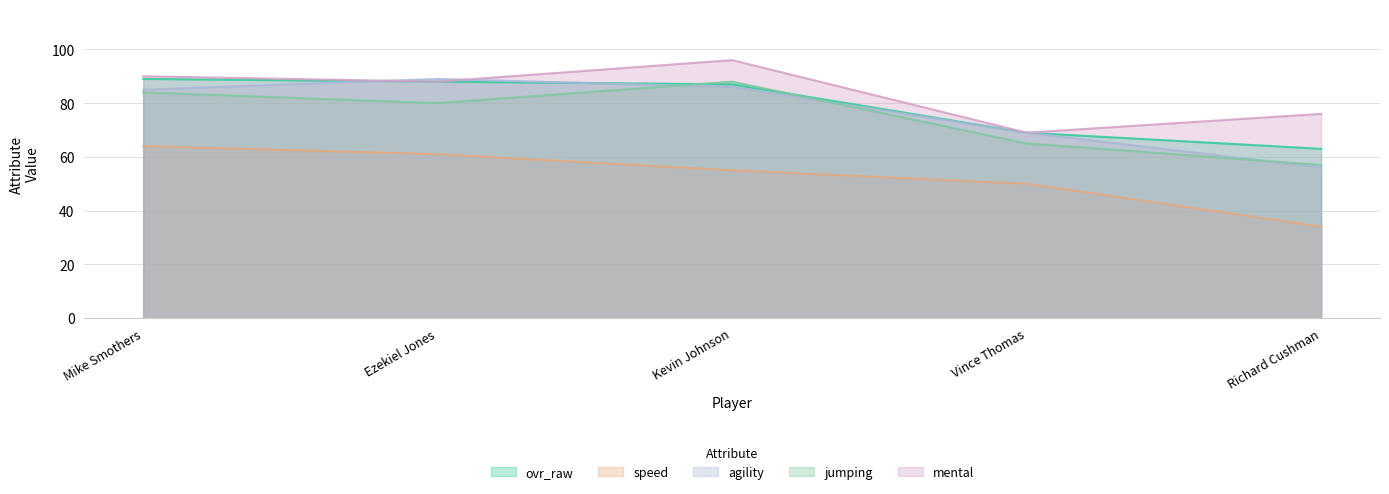

What is the average value of the jumping series?

75